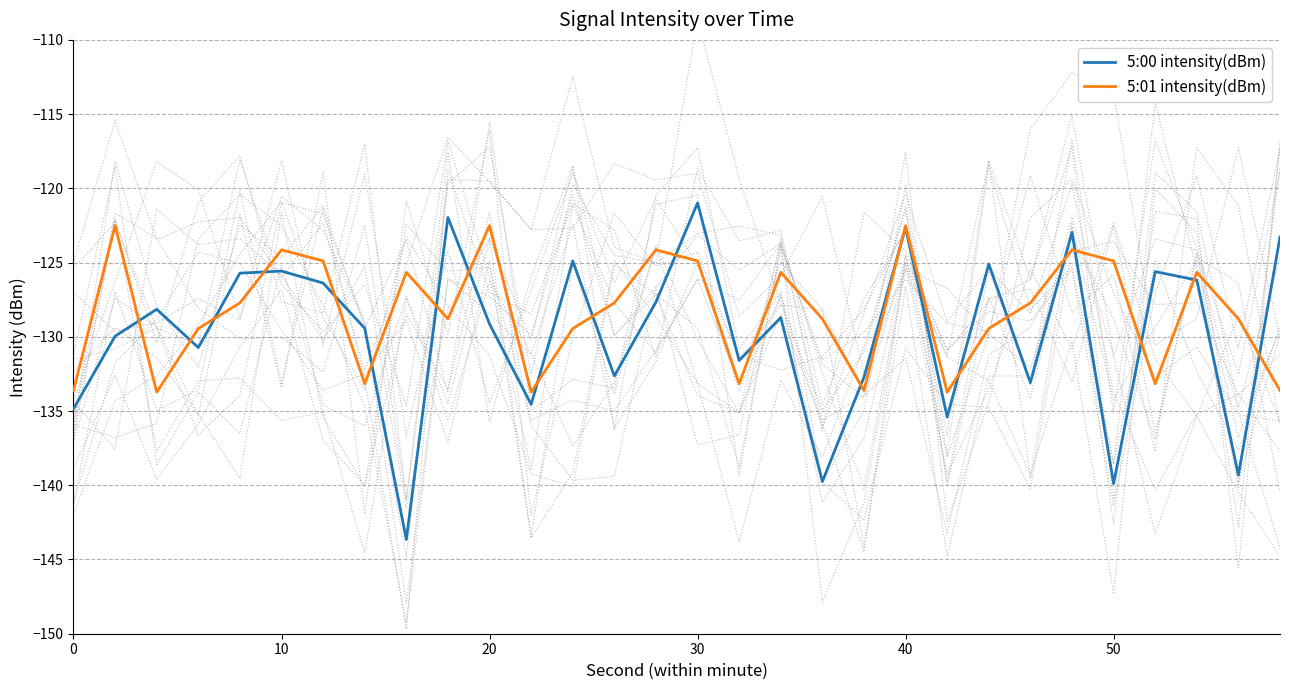

Which series has the largest range (max minus min)?

5:00 intensity(dBm)